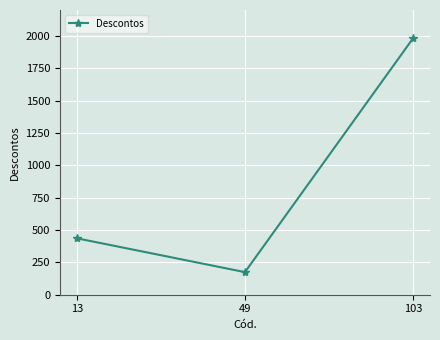

What is the sum of the values at 13 and 103?

2418.9